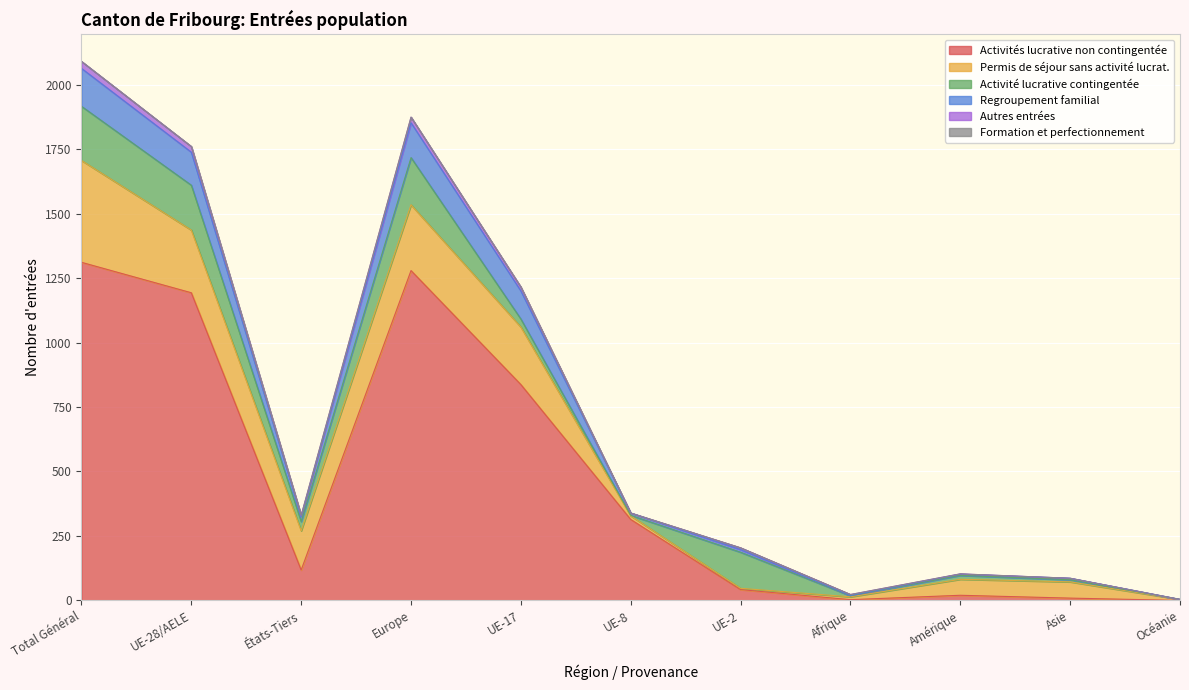

Reading left to right, transcribe all the data shown in this chart.

Activités lucrative non contingentée: Total Général=1311	UE-28/AELE=1193	États-Tiers=118	Europe=1279	UE-17=837	UE-8=314	UE-2=42	Afrique=3	Amérique=20	Asie=9	Océanie=0
Permis de séjour sans activité lucrat.: Total Général=395	UE-28/AELE=243	États-Tiers=152	Europe=255	UE-17=223	UE-8=14	UE-2=5	Afrique=11	Amérique=62	Asie=63	Océanie=4
Activité lucrative contingentée: Total Général=210	UE-28/AELE=174	États-Tiers=36	Europe=183	UE-17=31	UE-8=2	UE-2=140	Afrique=4	Amérique=15	Asie=8	Océanie=0
Regroupement familial: Total Général=147	UE-28/AELE=128	États-Tiers=19	Europe=135	UE-17=109	UE-8=9	UE-2=10	Afrique=1	Amérique=5	Asie=6	Océanie=0
Autres entrées: Total Général=27	UE-28/AELE=22	États-Tiers=5	Europe=22	UE-17=15	UE-8=0	UE-2=7	Afrique=4	Amérique=1	Asie=0	Océanie=0
Formation et perfectionnement: Total Général=0	UE-28/AELE=0	États-Tiers=0	Europe=0	UE-17=0	UE-8=0	UE-2=0	Afrique=0	Amérique=0	Asie=0	Océanie=0